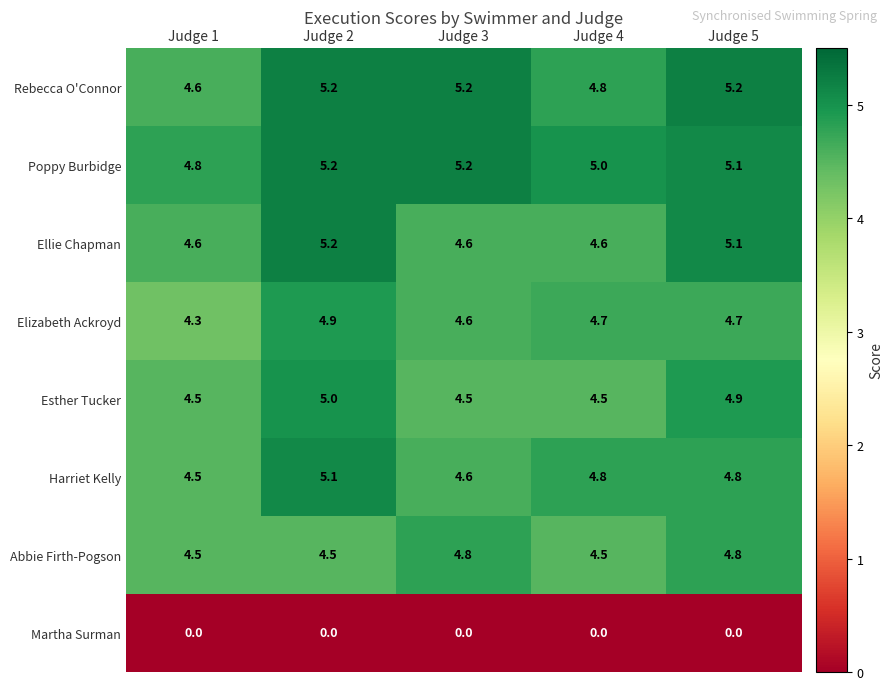

What is the approximate value of Esther Tucker at Judge 3?

4.5